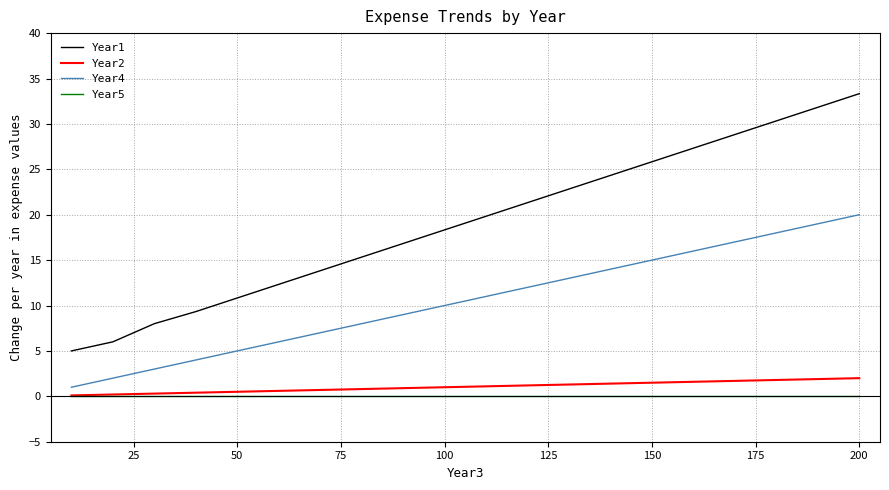

What is the lowest value of the Year1 series?

5.0